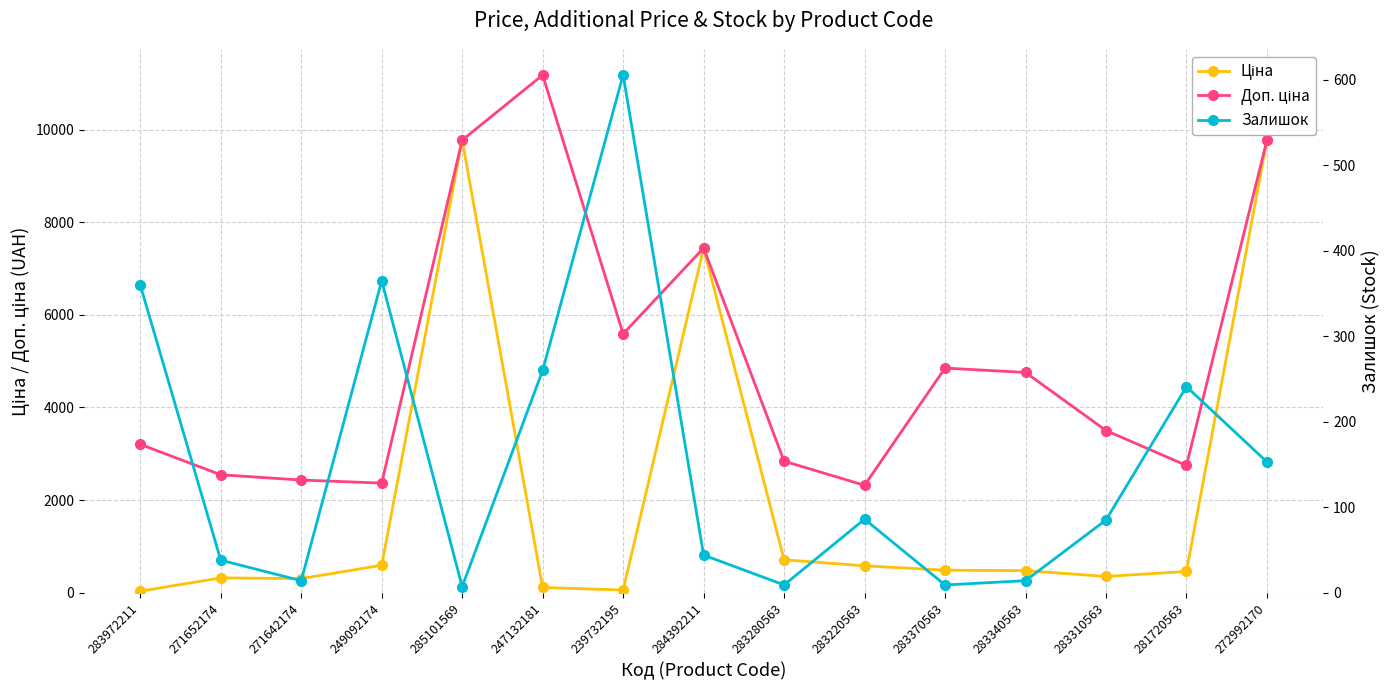

At which category does Ціна reach its first local valley?

271642174